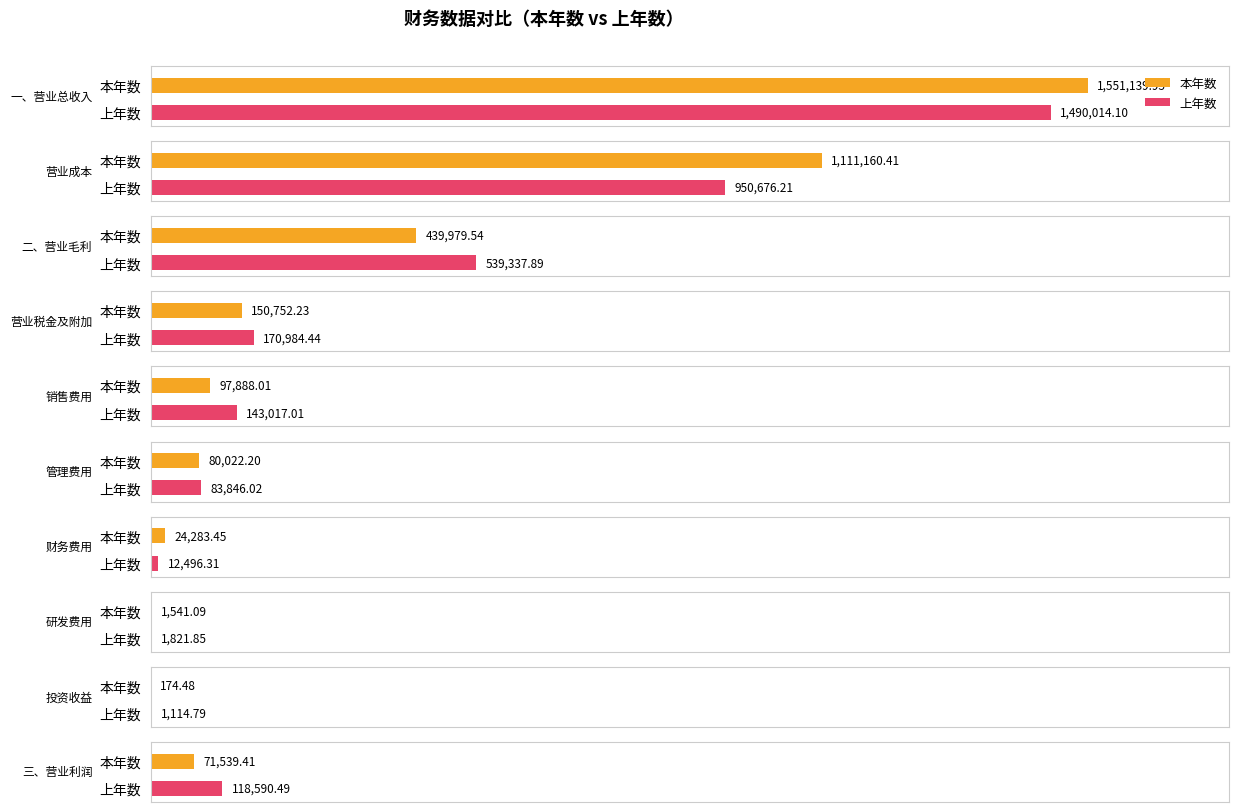

Reading right to left, extract all data points from this chart.

本年数: 71539.4	174.5	1541.1	24283.5	80022.2	97888.0	150752.2	439979.5	1111160.4	1551139.9
上年数: 118590.5	1114.8	1821.8	12496.3	83846.0	143017.0	170984.4	539337.9	950676.2	1490014.1